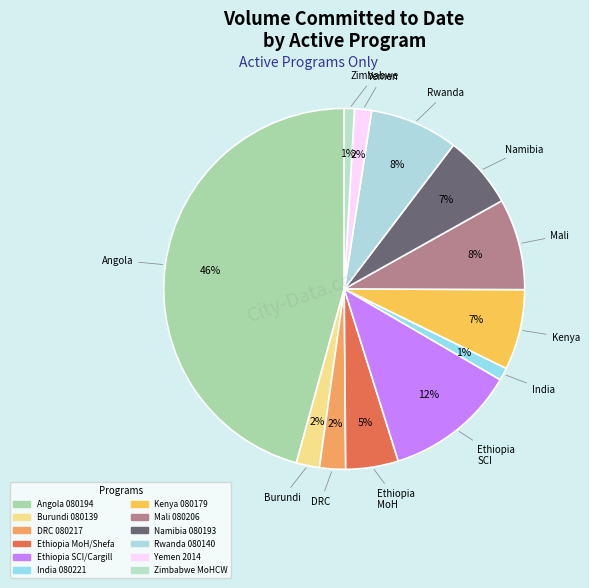

To the nearest percent, what is the difference between the largest and smallest slice percentages?

45%